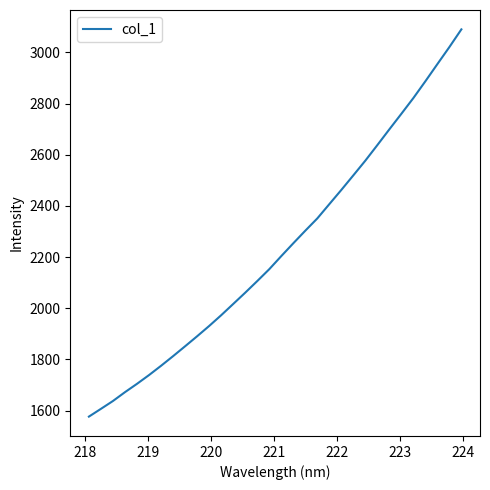

What is the greatest value displayed?

3090.5